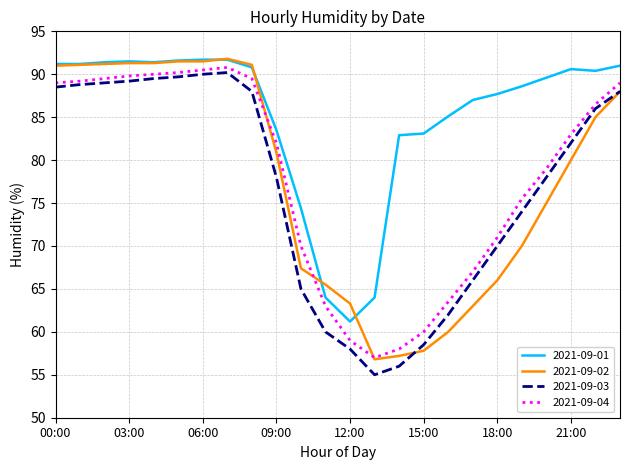

What is the greatest value displayed?

91.8